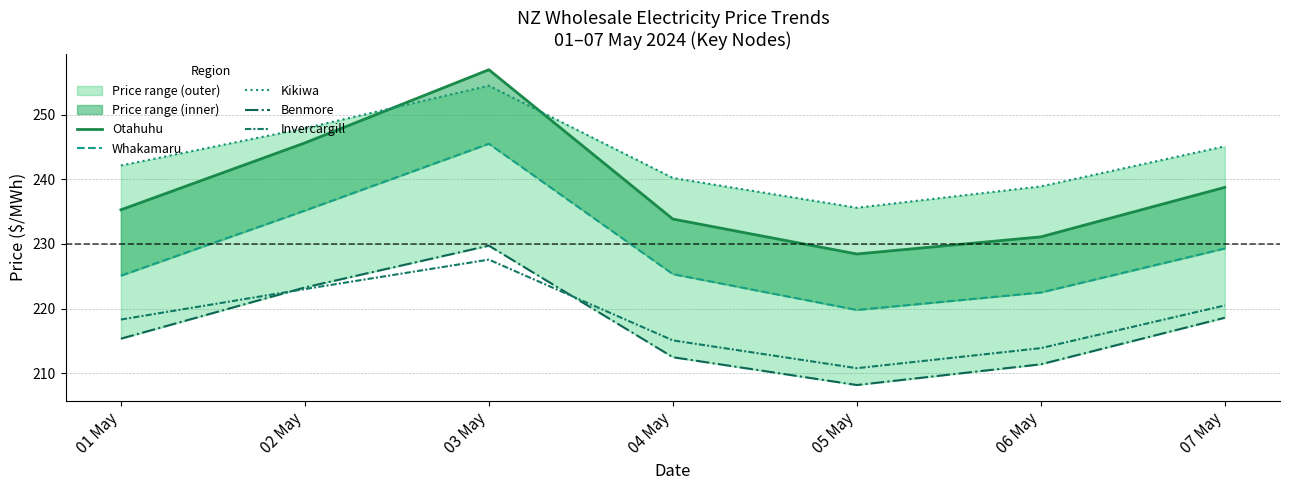

Which label corresponds to the smallest value in the chart?

05 May